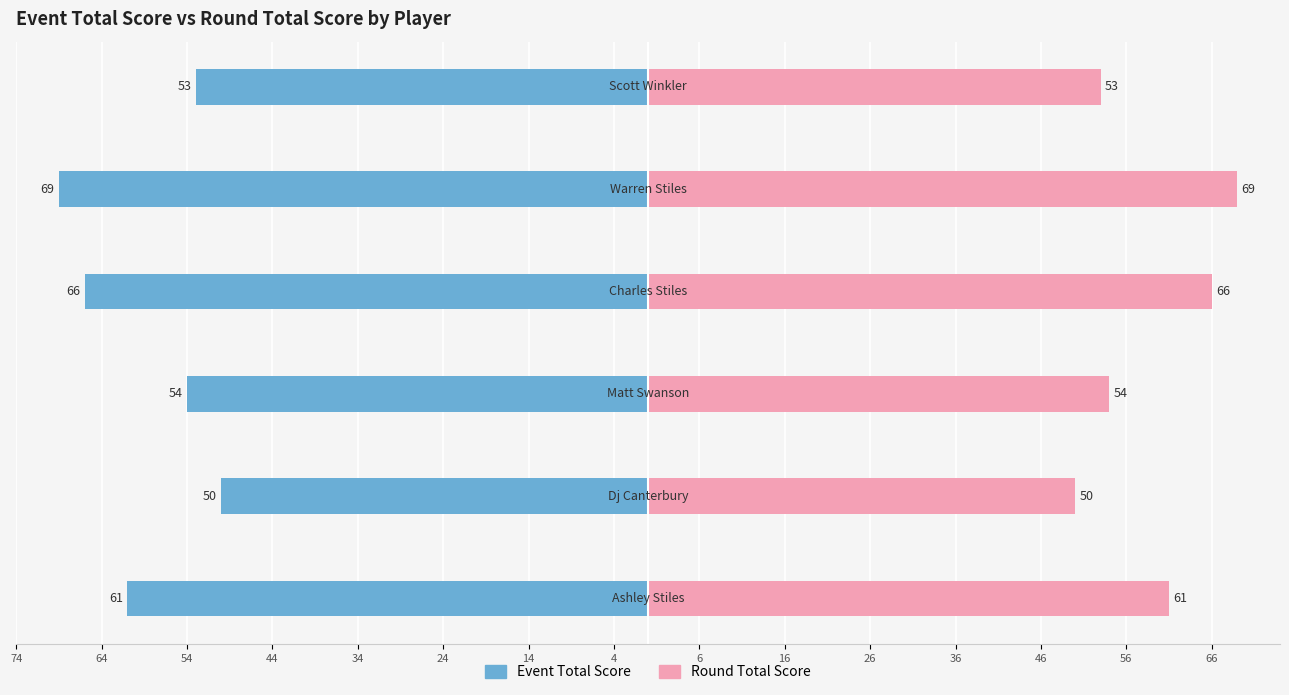

How many values in the Round Total Score series exceed 61?

2